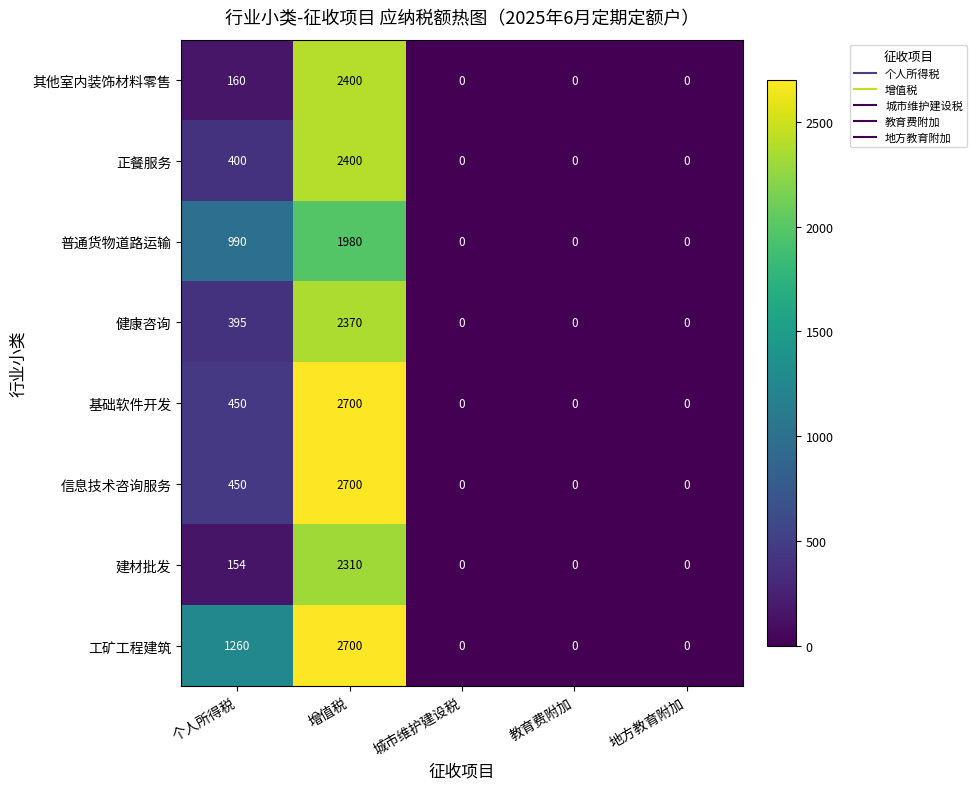

Is it true that 正餐服务 equals 814 at 地方教育附加?

False